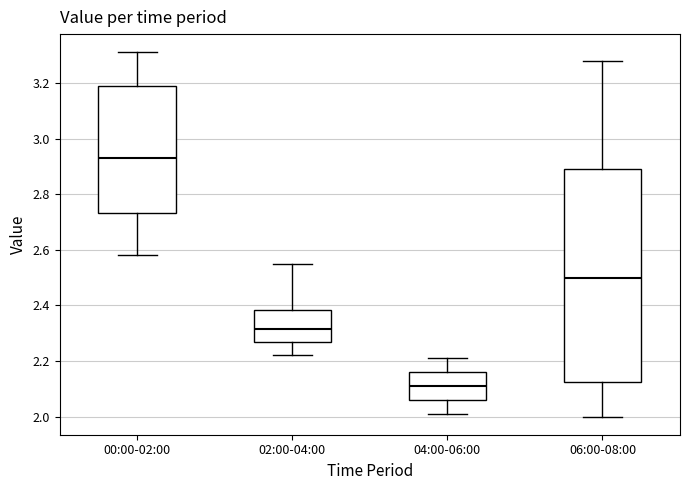

Reading left to right, read every box against the y-axis: the position of its median line, the range the box covers, and the ends of its whiskers. The values are not printed on the chart, so give them approximately, as read against the axis.

00:00-02:00: median 2.94, box 2.74 to 3.20, whiskers 2.58 to 3.32
02:00-04:00: median 2.32, box 2.26 to 2.38, whiskers 2.22 to 2.56
04:00-06:00: median 2.12, box 2.06 to 2.16, whiskers 2.02 to 2.22
06:00-08:00: median 2.50, box 2.12 to 2.90, whiskers 2.00 to 3.28